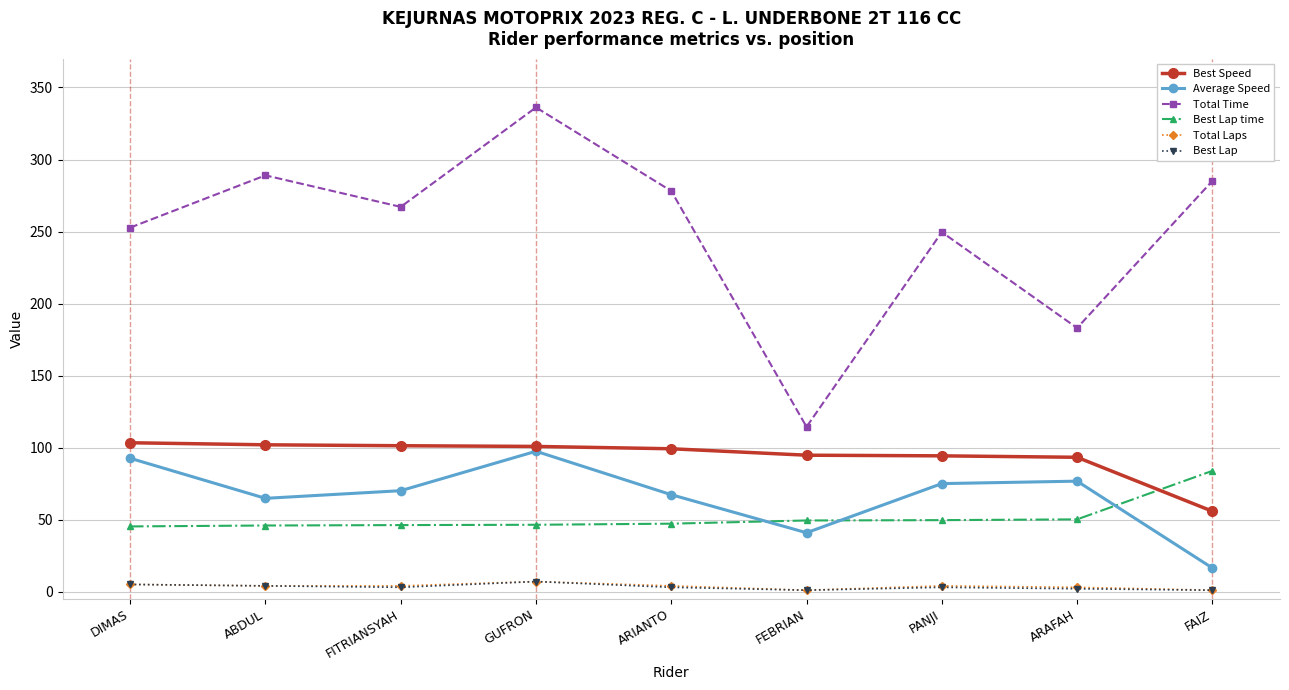

Is this an area chart (filled region under the line)?

No